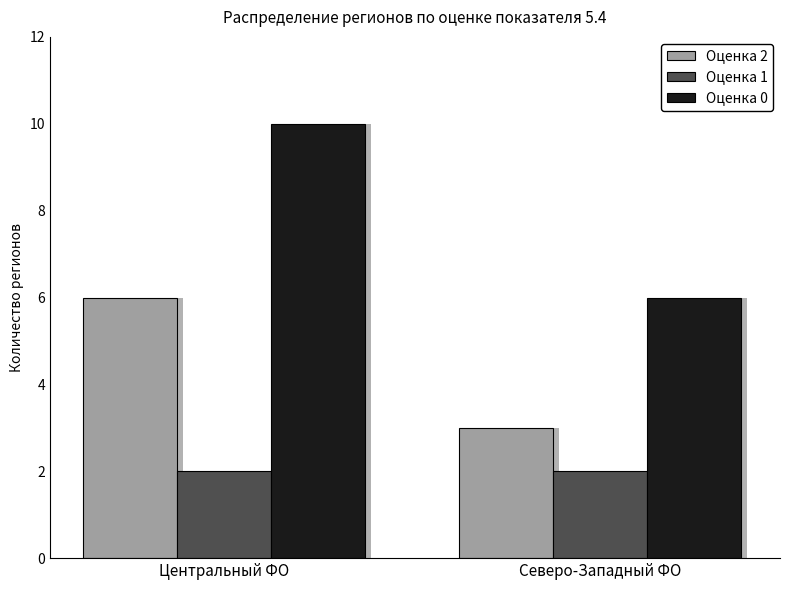

Which category has the lowest value in the Оценка 2 series?

Северо-Западный ФО